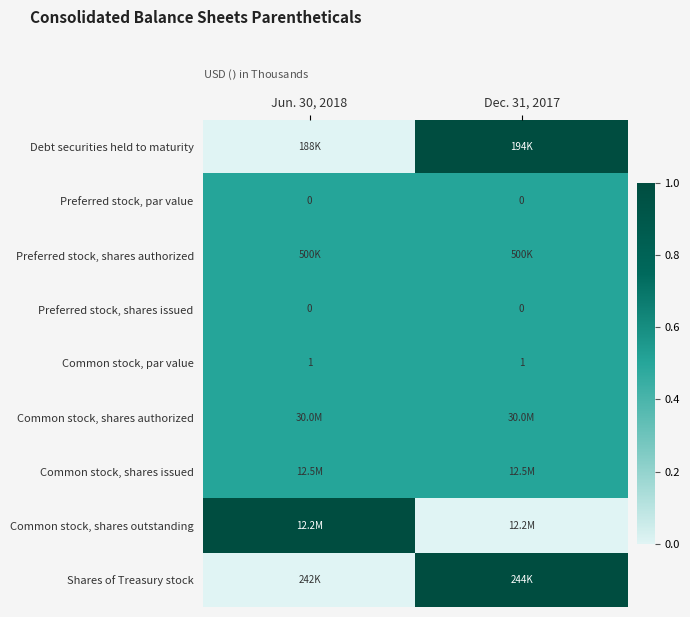

True or false: Preferred stock, par value has a value of 0.0 at Jun. 30, 2018.

True